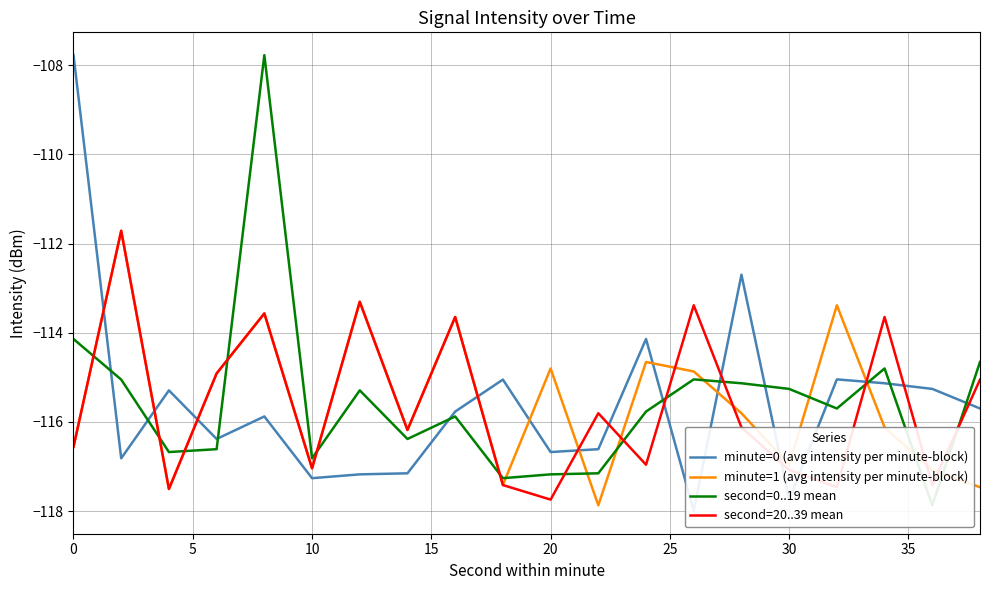

What is the total value across all series at 15?

-462.8